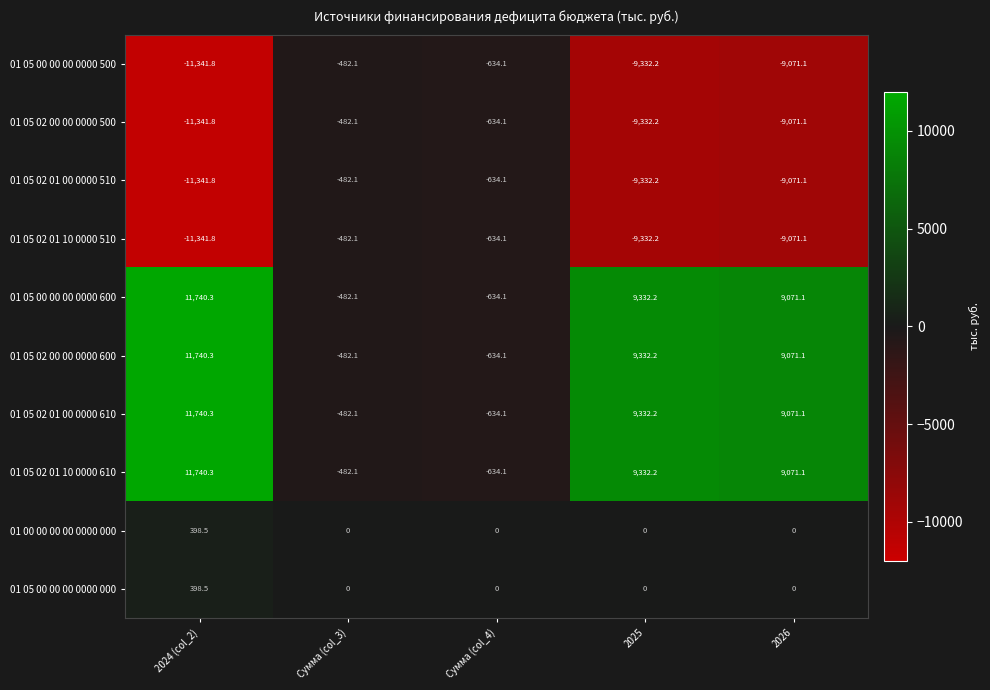

How many data points does each series have?

5